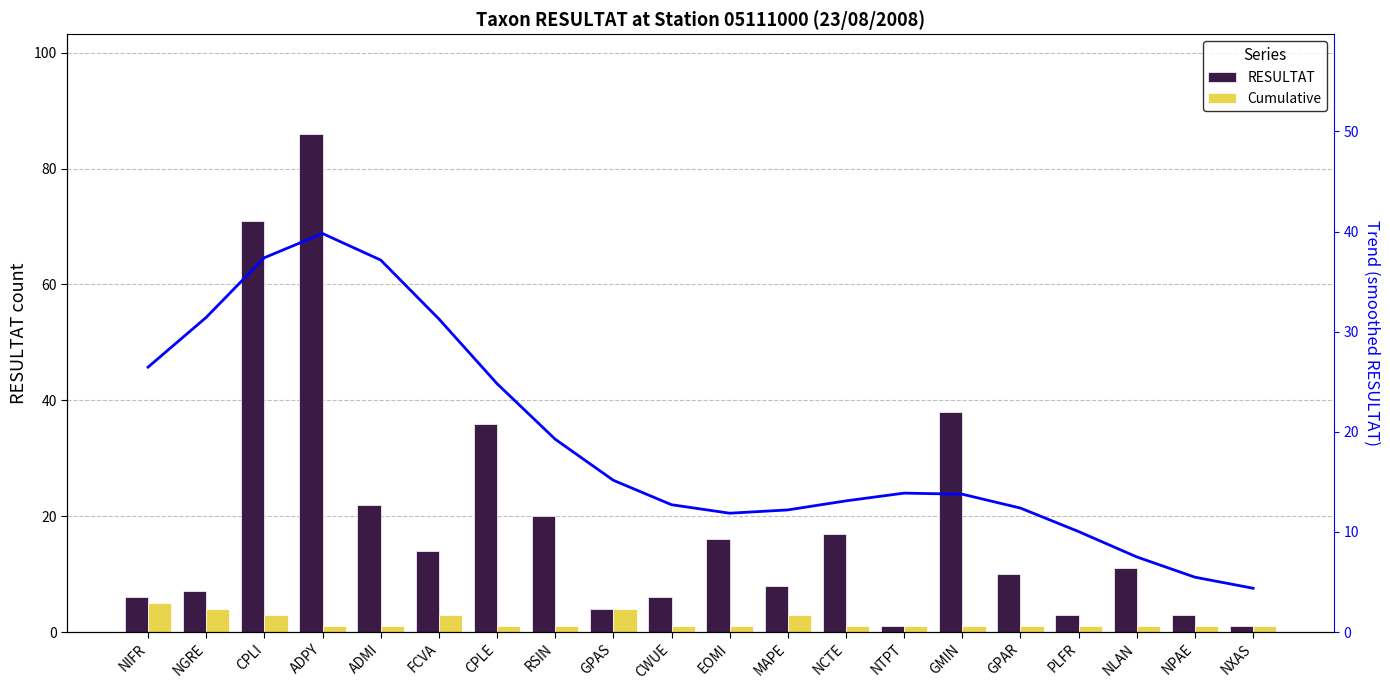

Is it true that Cumulative equals 5.0 at NIFR?

True